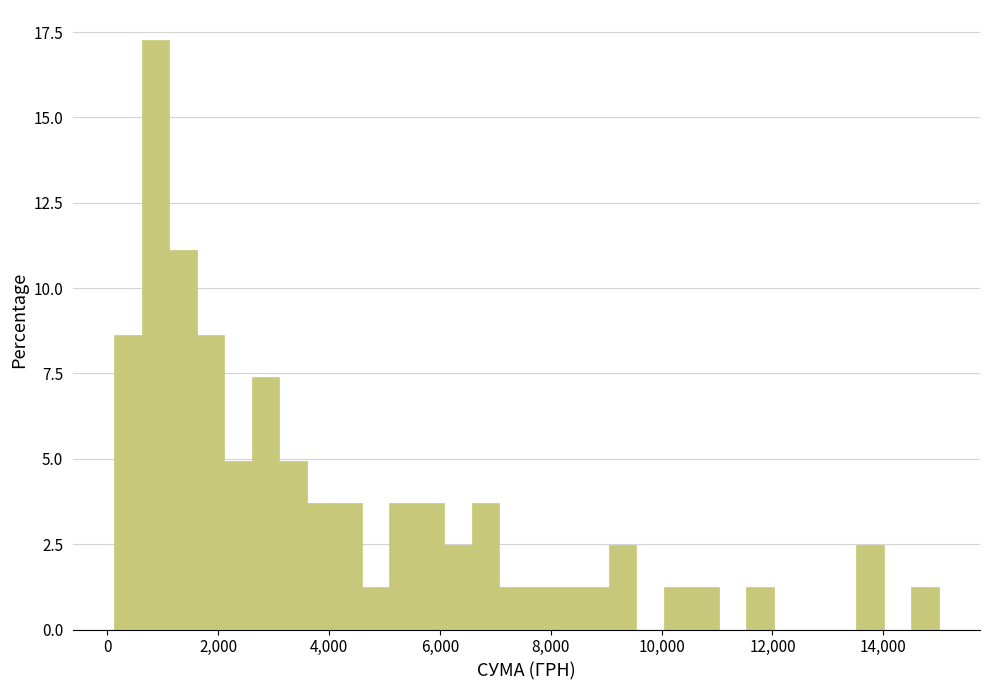

Read against the x-axis, roughly where is the centre of the tallest bar?

800